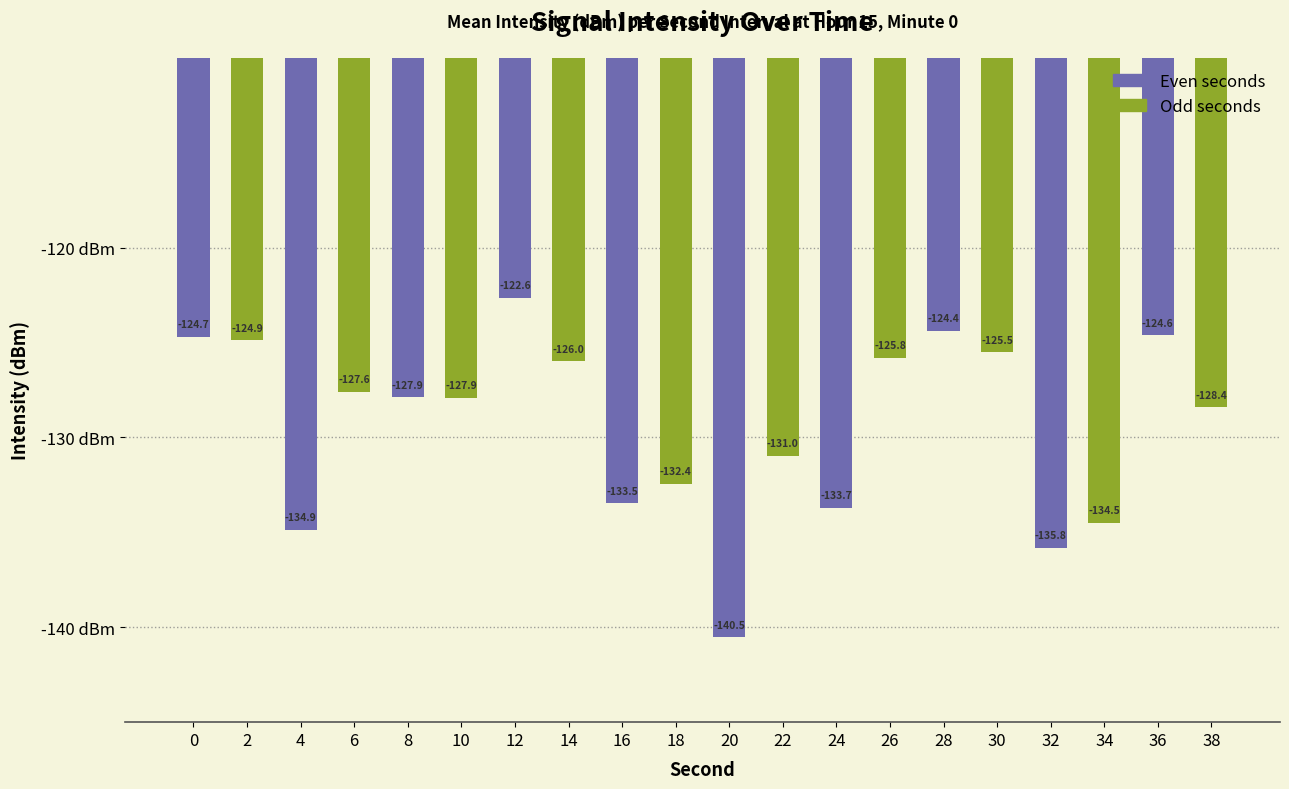

Between 24 and 38, which is larger?

38